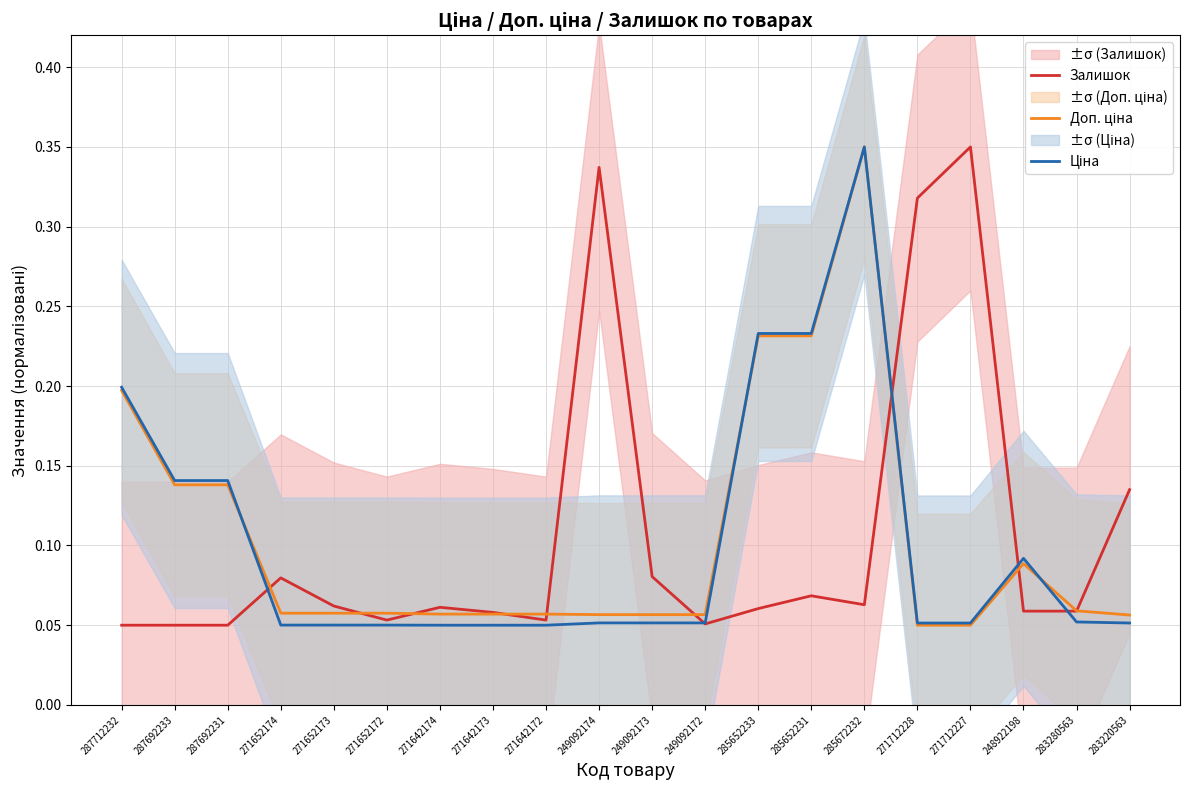

True or false: Доп. ціна has more than 1 interior local peaks.

True